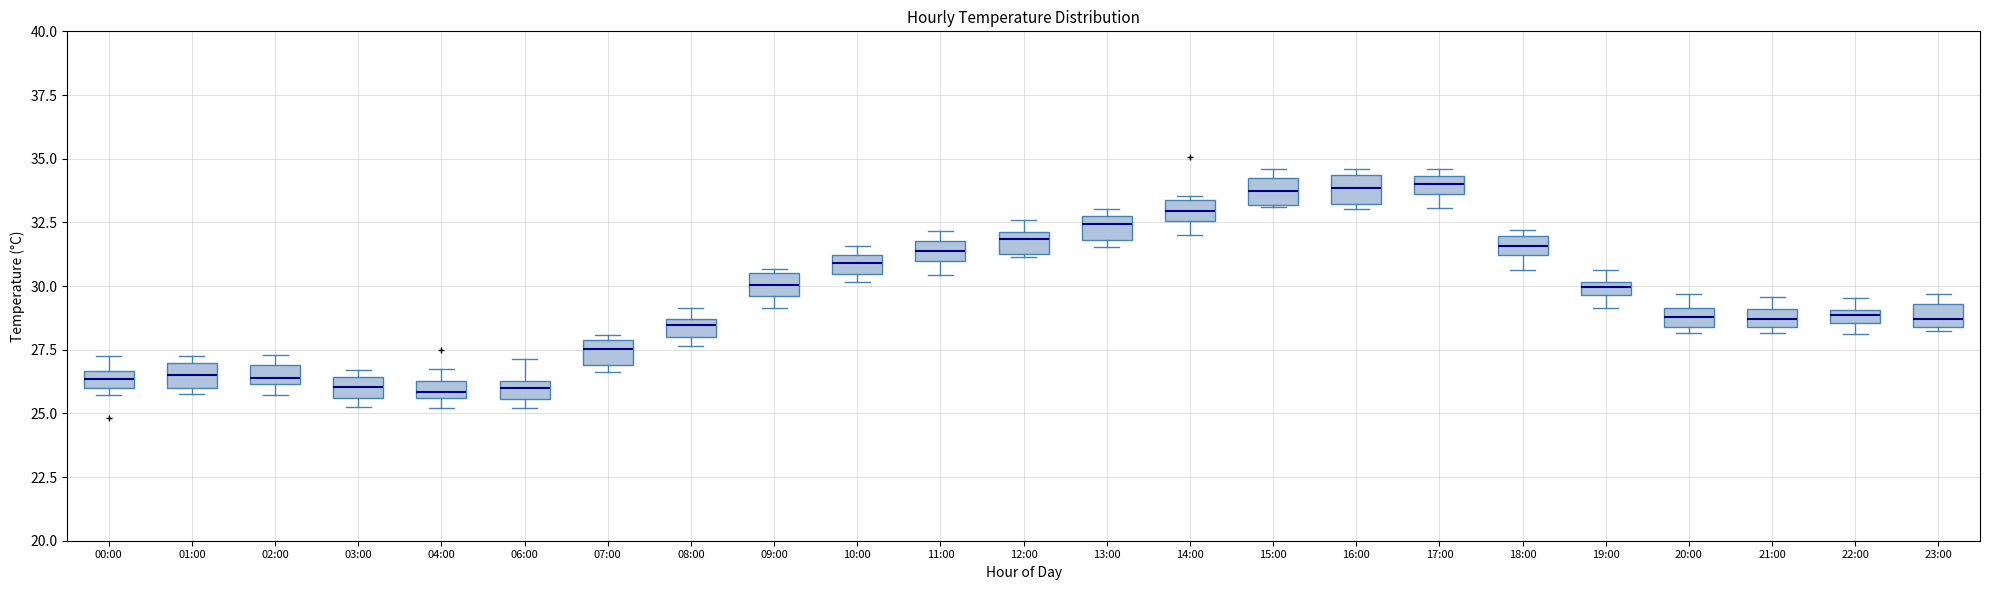

Where is the lower edge of the box for 09:00 on the y-axis? The values are not printed on the chart, so give them approximately, as read against the axis.

29.5